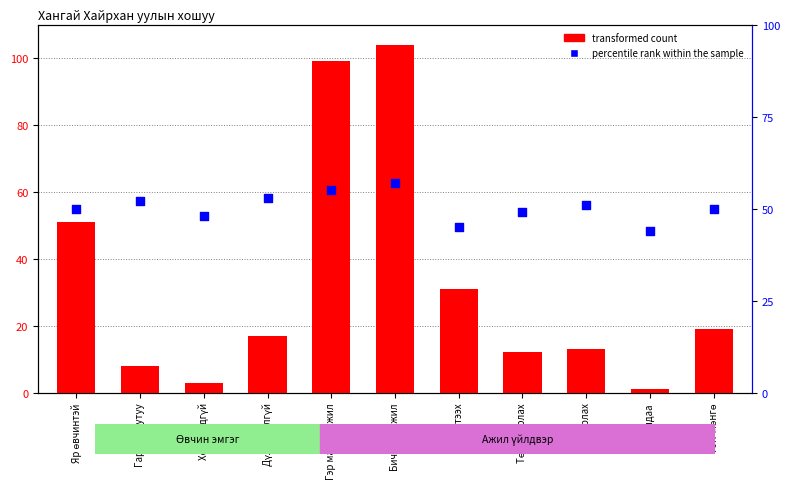

Which series reaches the maximum Y coordinate?

transformed count